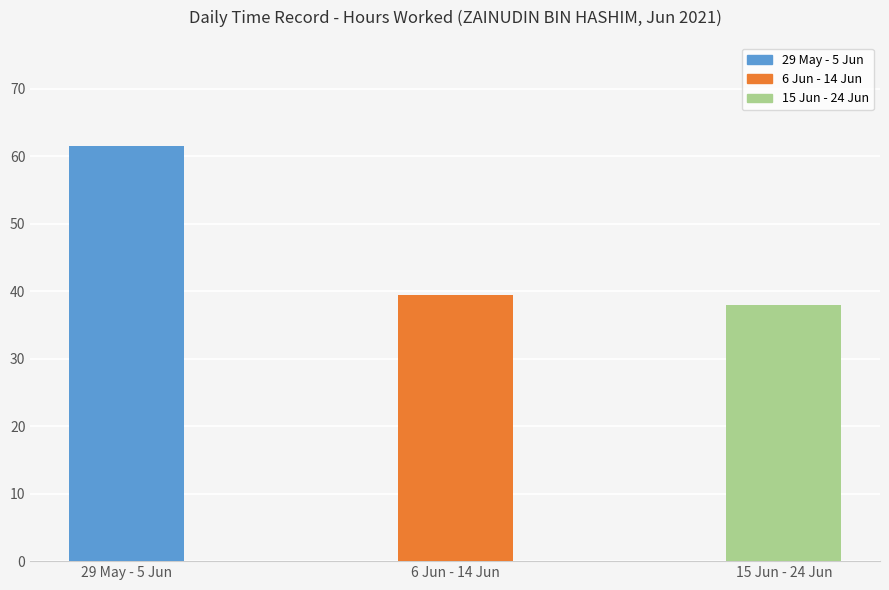

What is the change in value from 29 May - 5 Jun to 15 Jun - 24 Jun?

-23.5